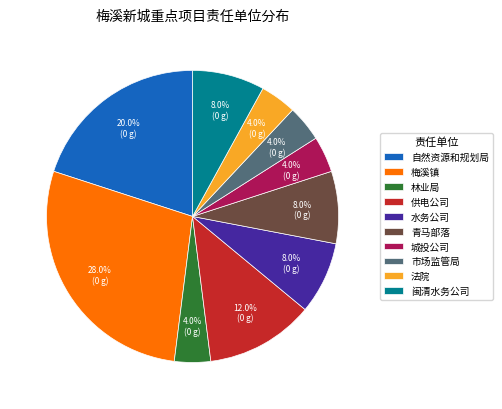

Is there any slice that represents more than half of the pie?

No